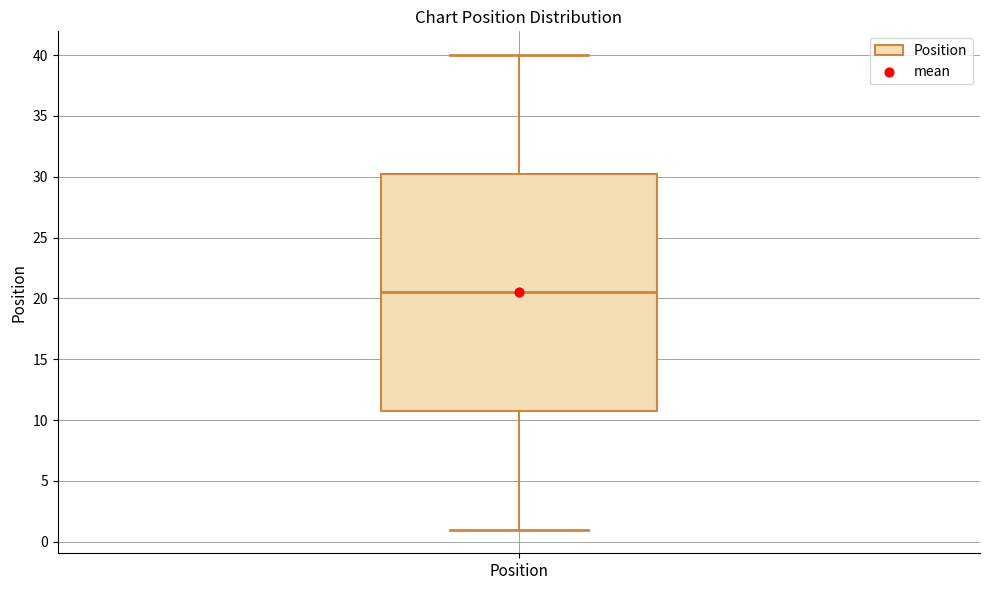

Where is the lower edge of the box for Position on the y-axis? The values are not printed on the chart, so give them approximately, as read against the axis.

11.0